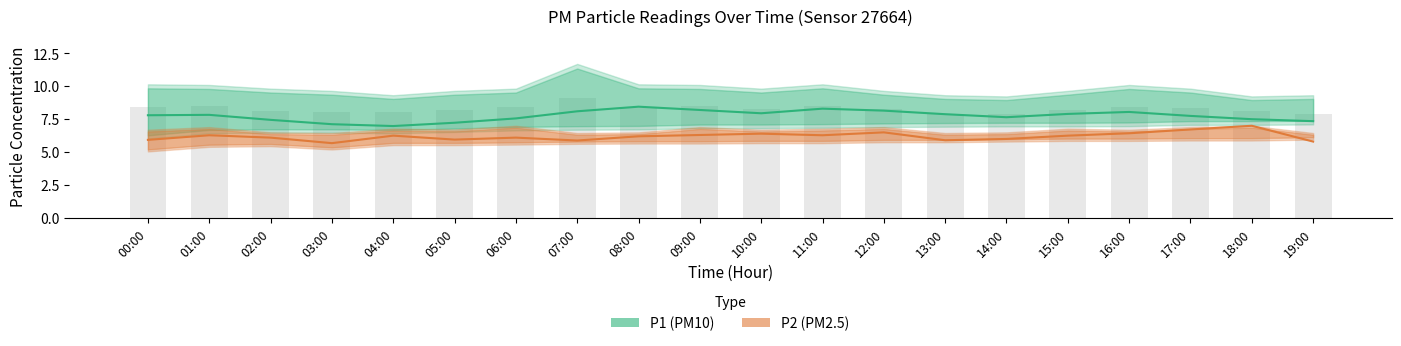

The P1_lower series shows 7.0 at 15:00. True or false?

True